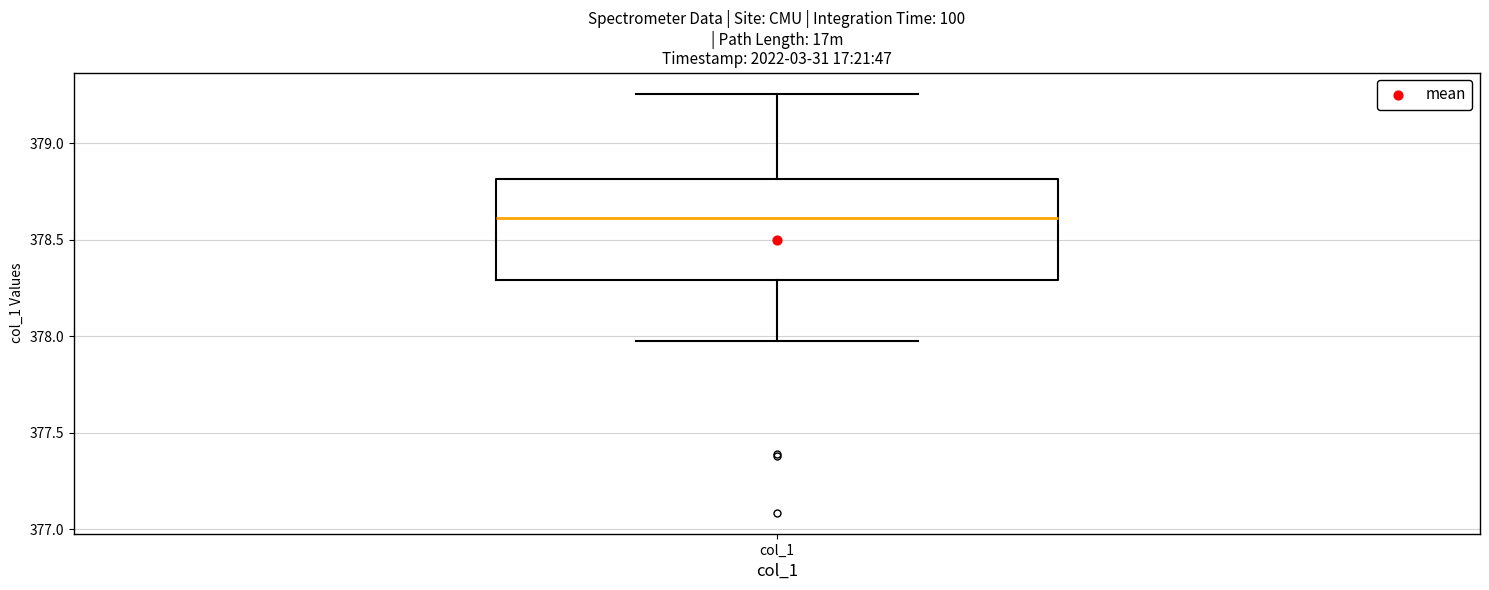

Read this box plot against the y-axis: the position of the median line, the range covered by the box, and the ends of both whiskers. The values are not printed on the chart, so give them approximately, as read against the axis.

median 378.60, box 378.30 to 378.80, whiskers 378.00 to 379.25